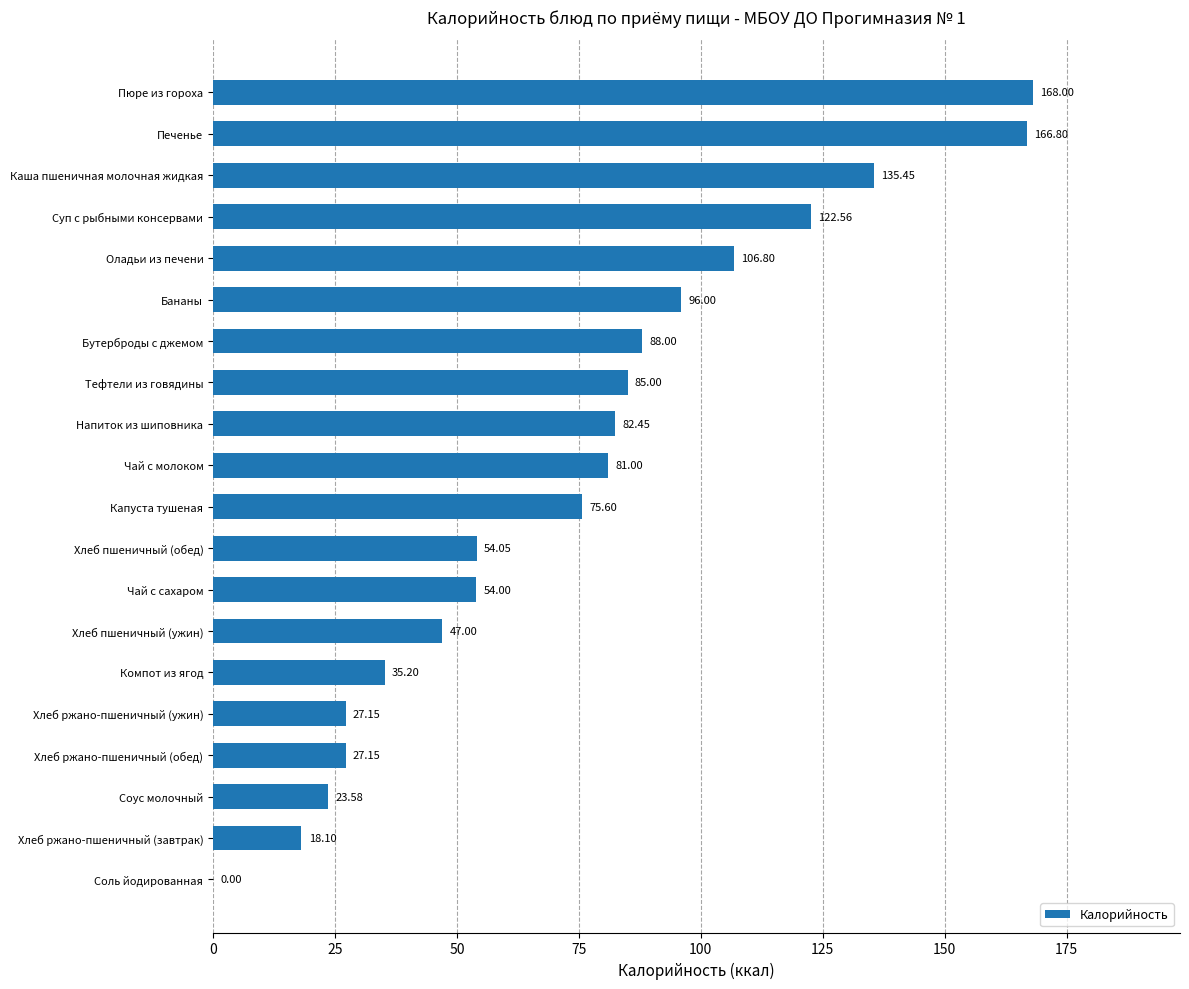

Are the bars horizontal?

Yes